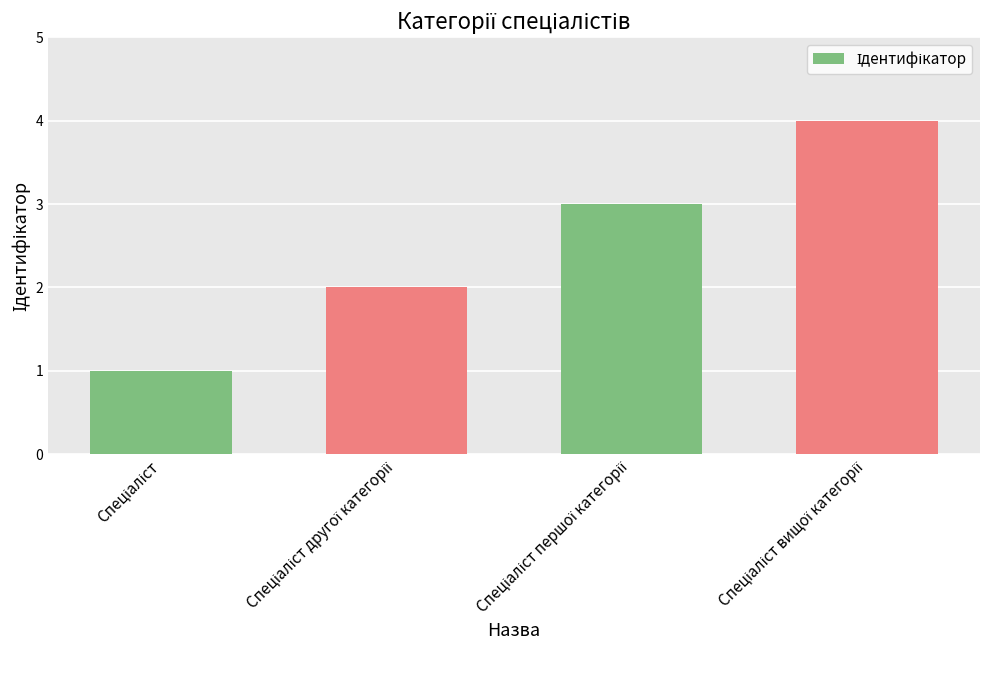

Reading left to right, list all the values displayed in this chart.

1	2	3	4